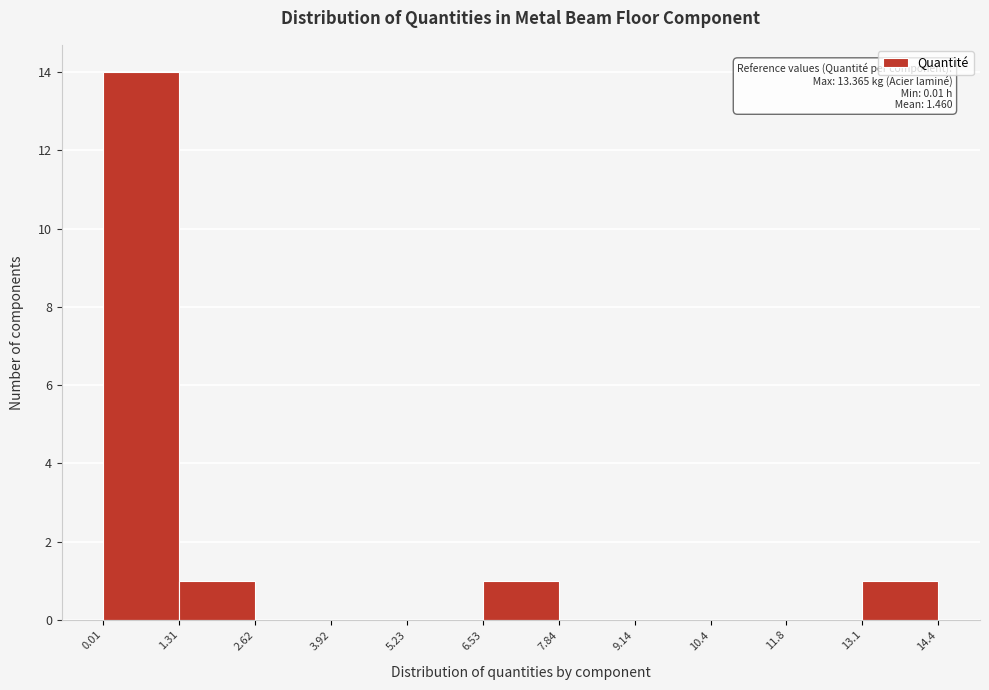

Which range on the x-axis has the tallest bar?

0.01 to 1.31